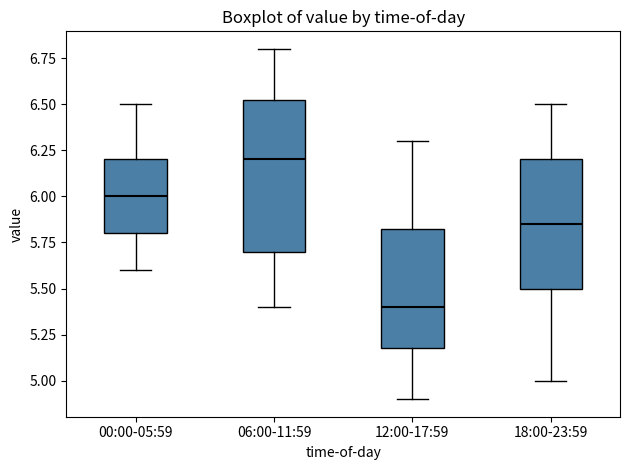

Which box's median line is the lowest?

12:00-17:59